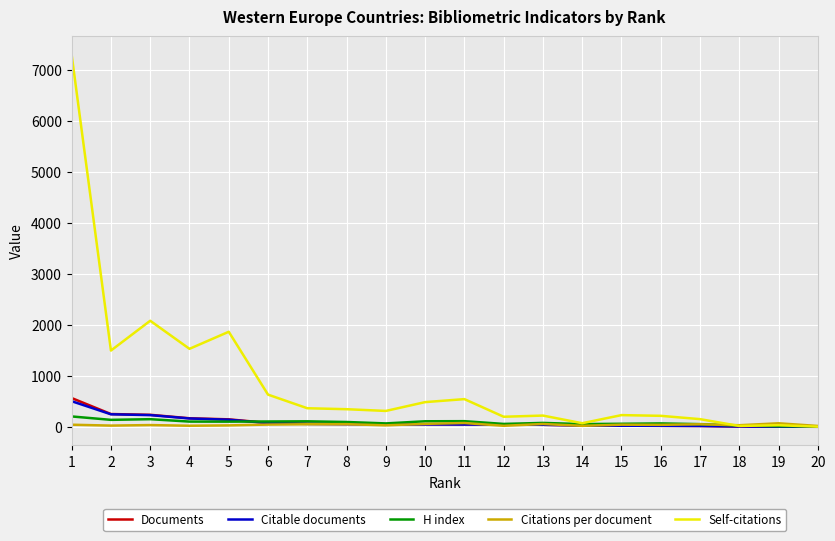

What is the average value of the Self-citations series?

905.0